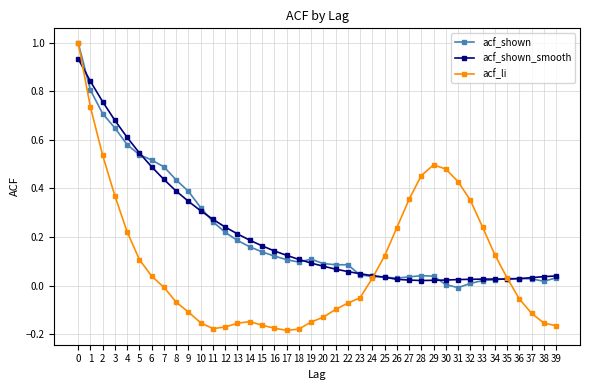

Which series changed the most between 11 and 27?

acf_li